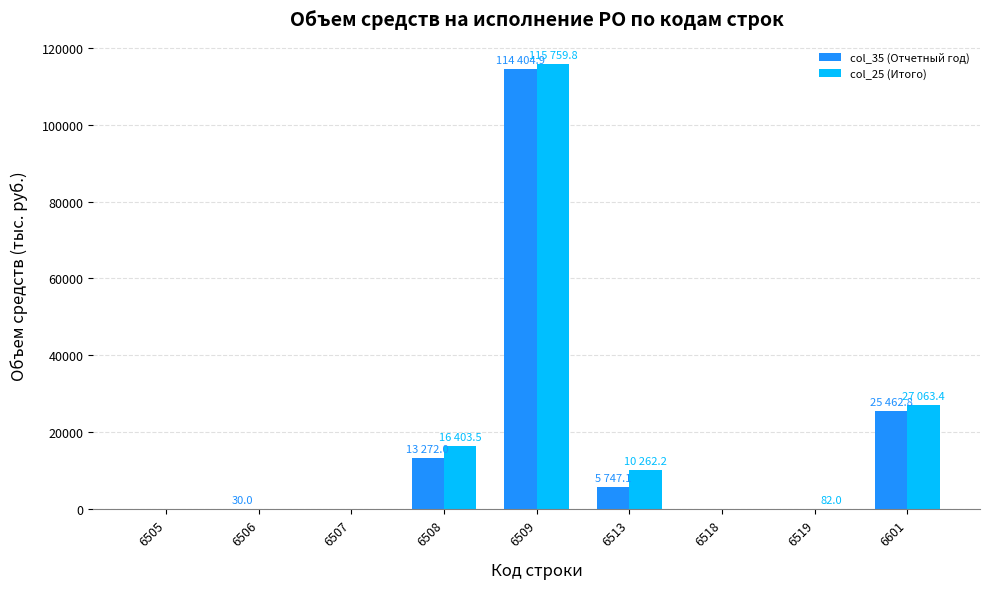

What is the highest value of the col_25 (Итого) series?

115759.8